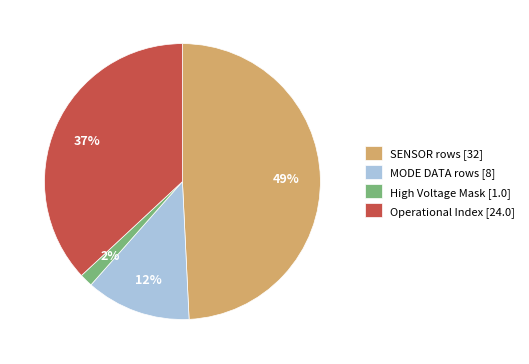

How many segments does this pie chart have?

4